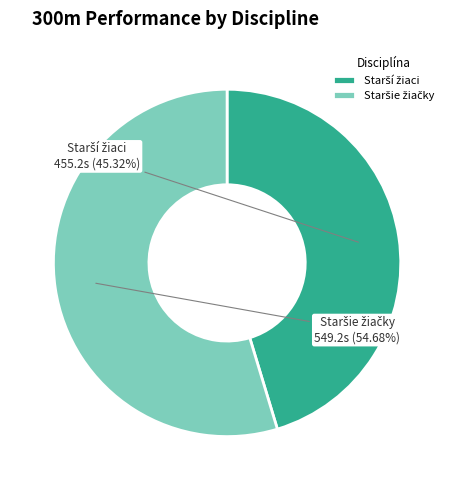

Is there a majority slice in this chart?

Yes